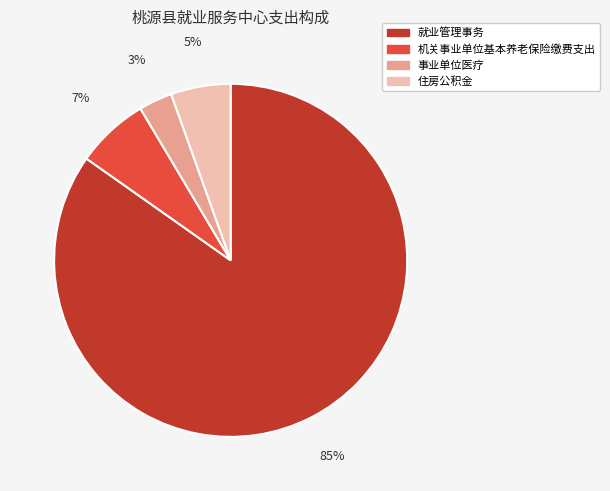

The 住房公积金 slice represents 5% of the pie. True or false?

True